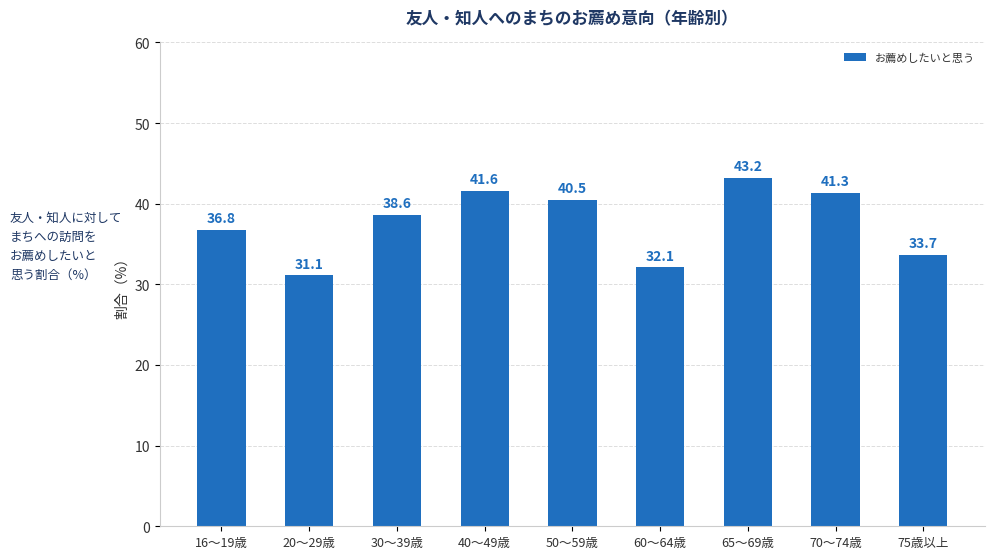

What is the sum of the values at 30～39歳 and 65～69歳?

81.8